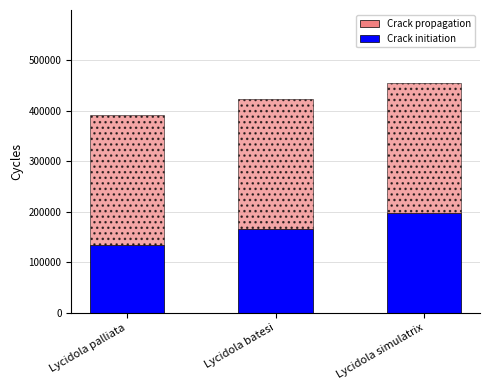

Read the Crack initiation value at Lycidola batesi, to the nearest 50.

165100